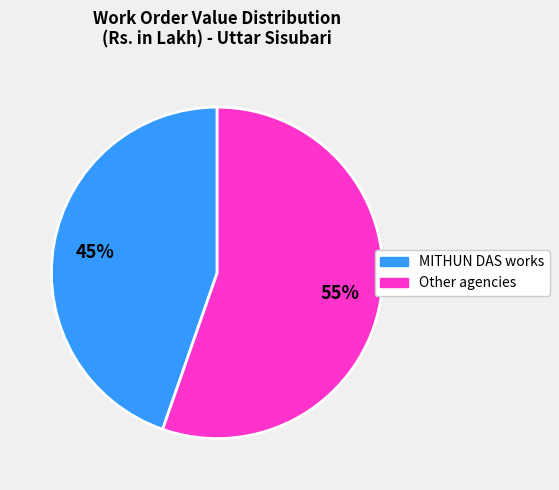

To the nearest percent, what is the average slice percentage?

50%